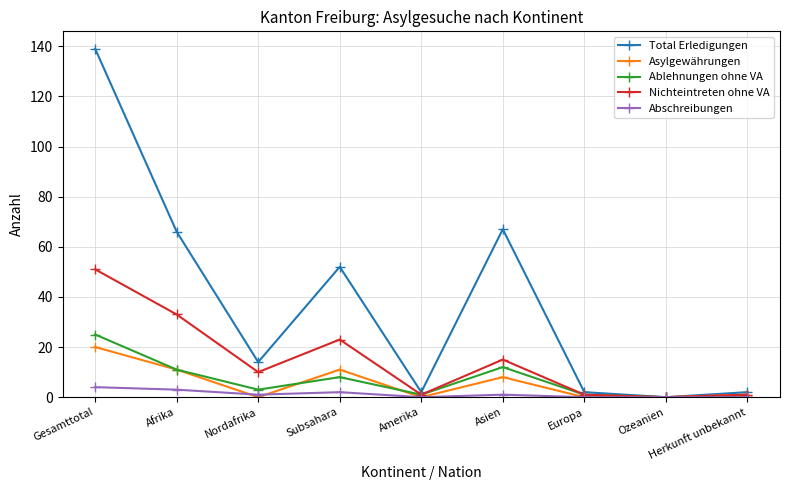

True or false: Asylgewährungen has a value of -13 at Amerika.

False